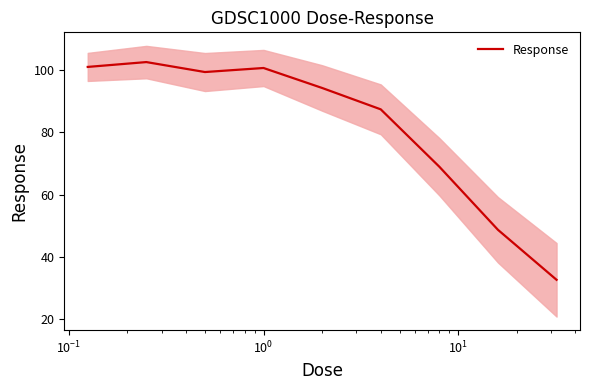

What is the minimum value for Response?

32.7